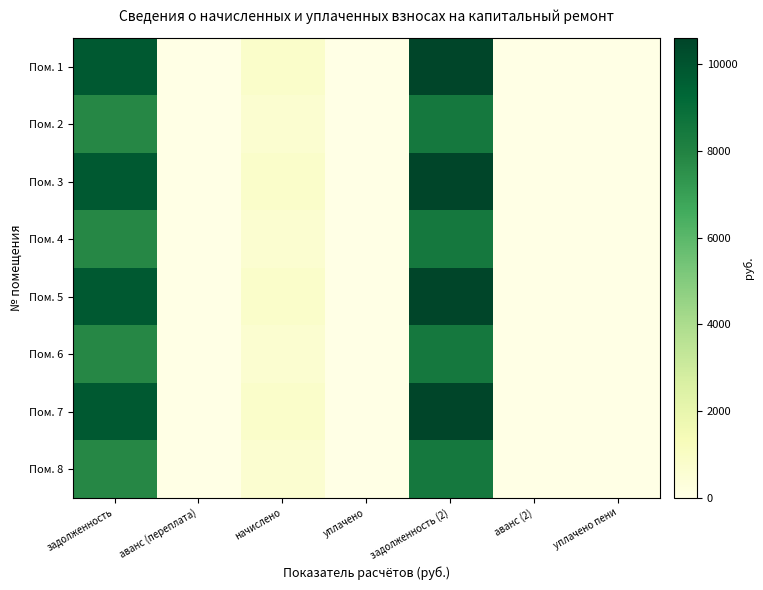

Reading left to right, extract all data points from this chart.

Пом. 1: задолженность=9772.8	аванс (переплата)=0.0	начислено=824.6	уплачено=0.0	задолженность (2)=10597.4	аванс (2)=0.0	уплачено пени=0.0
Пом. 2: задолженность=7795.2	аванс (переплата)=0.0	начислено=657.7	уплачено=0.0	задолженность (2)=8452.9	аванс (2)=0.0	уплачено пени=0.0
Пом. 3: задолженность=9772.8	аванс (переплата)=0.0	начислено=824.6	уплачено=0.0	задолженность (2)=10597.4	аванс (2)=0.0	уплачено пени=0.0
Пом. 4: задолженность=7795.2	аванс (переплата)=0.0	начислено=657.7	уплачено=0.0	задолженность (2)=8452.9	аванс (2)=0.0	уплачено пени=0.0
Пом. 5: задолженность=9772.8	аванс (переплата)=0.0	начислено=824.6	уплачено=0.0	задолженность (2)=10597.4	аванс (2)=0.0	уплачено пени=0.0
Пом. 6: задолженность=7795.2	аванс (переплата)=0.0	начислено=657.7	уплачено=0.0	задолженность (2)=8452.9	аванс (2)=0.0	уплачено пени=0.0
Пом. 7: задолженность=9772.8	аванс (переплата)=0.0	начислено=824.6	уплачено=0.0	задолженность (2)=10597.4	аванс (2)=0.0	уплачено пени=0.0
Пом. 8: задолженность=7795.2	аванс (переплата)=0.0	начислено=657.7	уплачено=0.0	задолженность (2)=8452.9	аванс (2)=0.0	уплачено пени=0.0